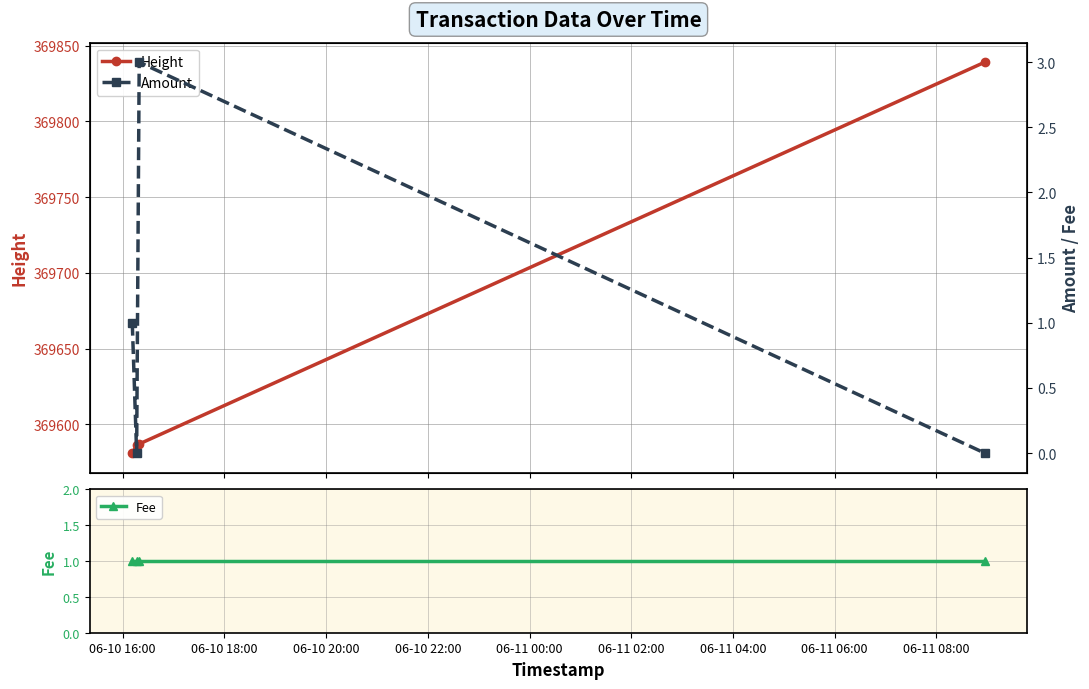

Which series has the largest range (max minus min)?

Height